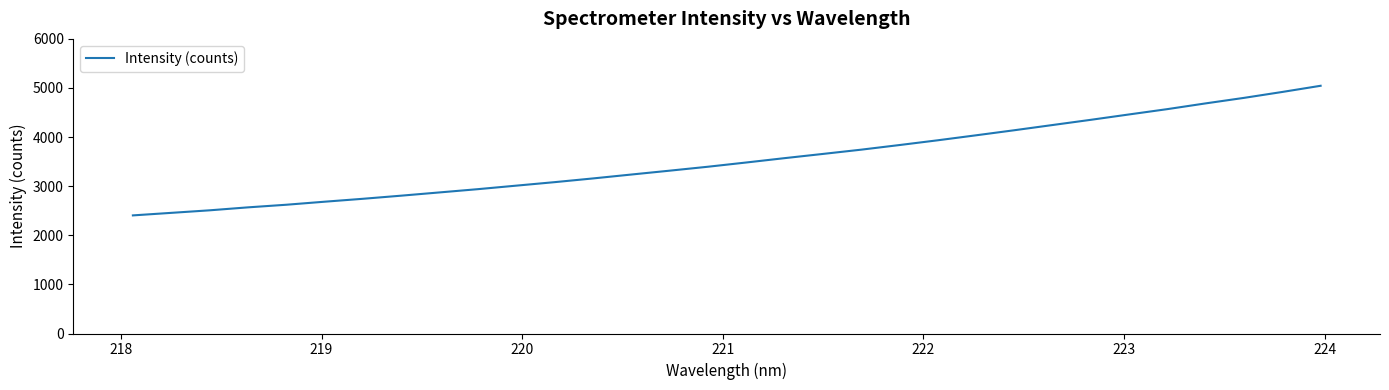

True or false: the data has more than 0 interior local peaks.

False